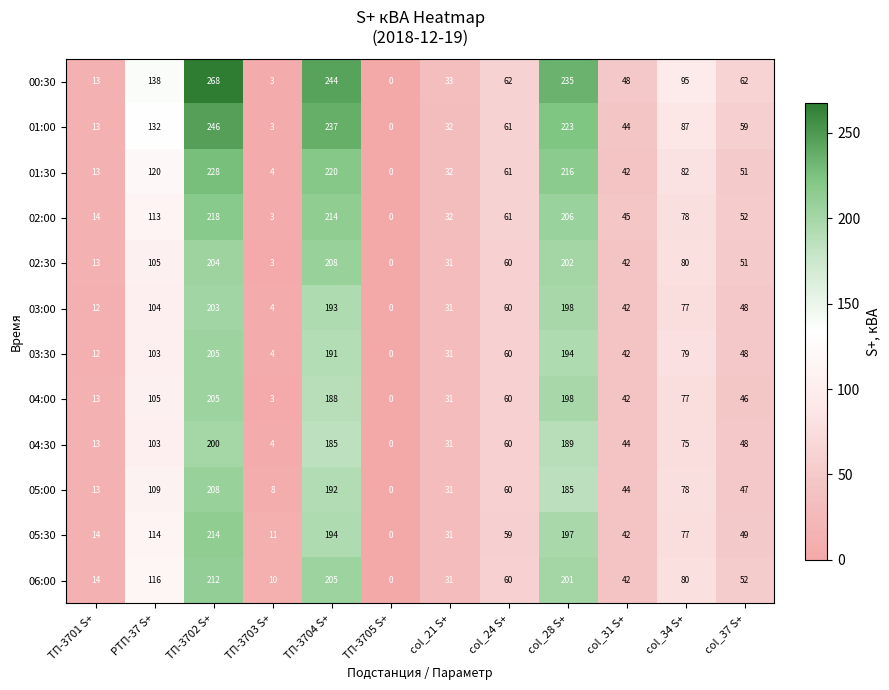

What is the total value across all series at ТП-3704 S+?

2471